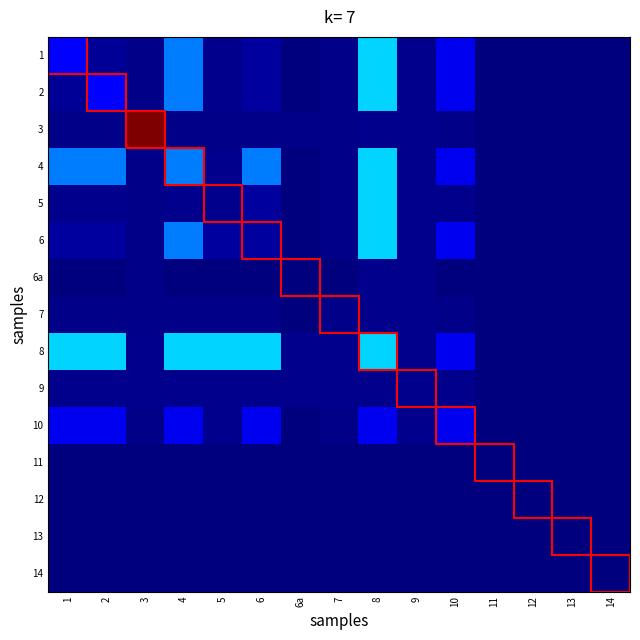

Rank the series at 11 from lowest to highest value.

13, 14, 1, 2, 3, 4, 5, 6, 6a, 7, 8, 9, 10, 11, 12